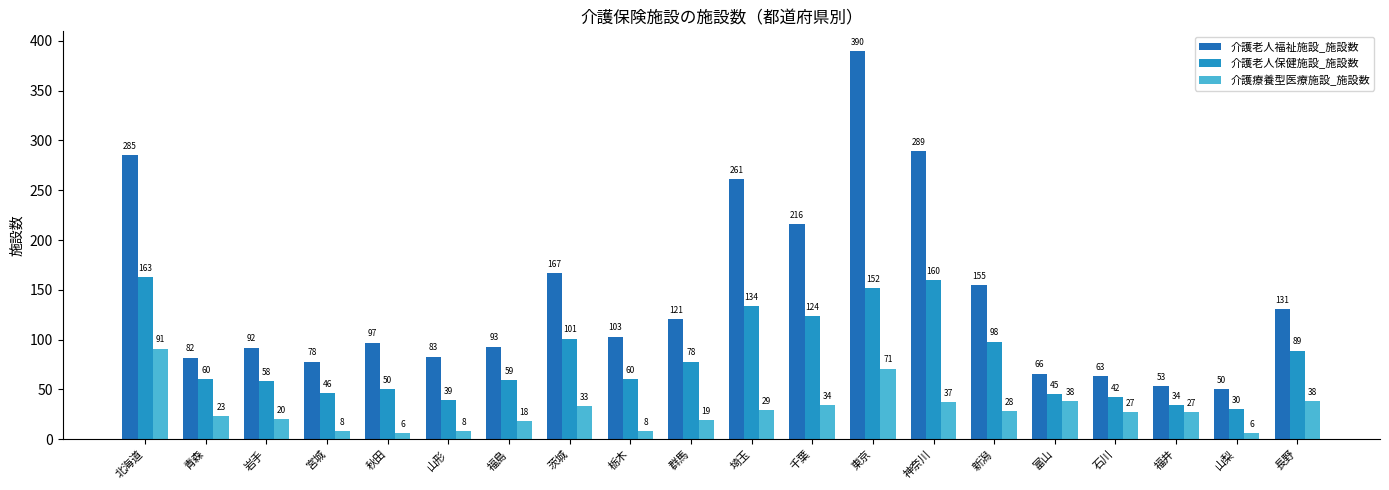

True or false: 介護老人保健施設_施設数 has a value of 134 at 埼玉.

True